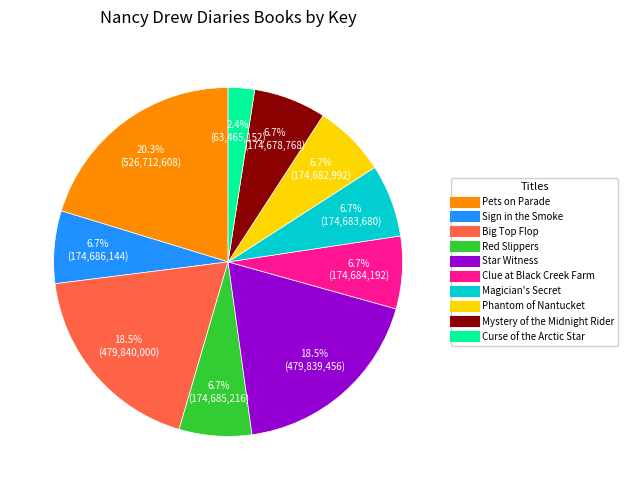

How much of the chart is everything except Pets on Parade?

79.7%